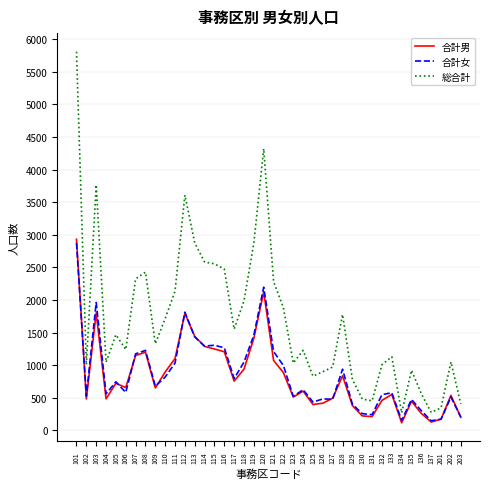

At which category is the sum across all series the highest?

101